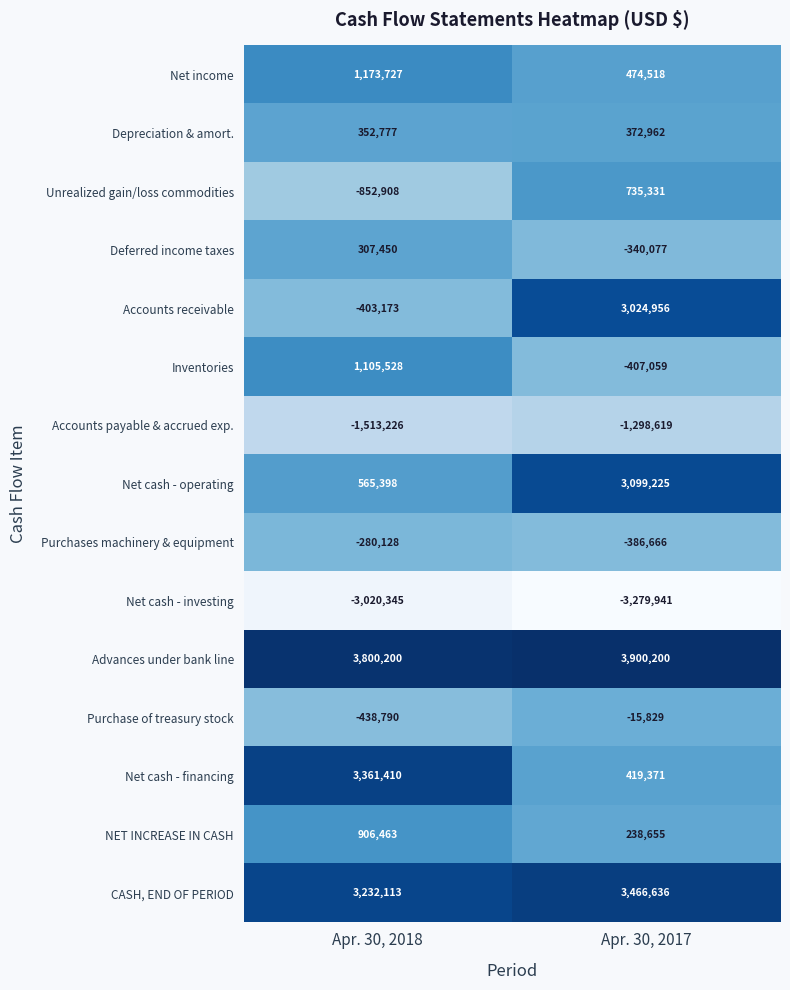

At which category is the sum across all series the highest?

Apr. 30, 2017